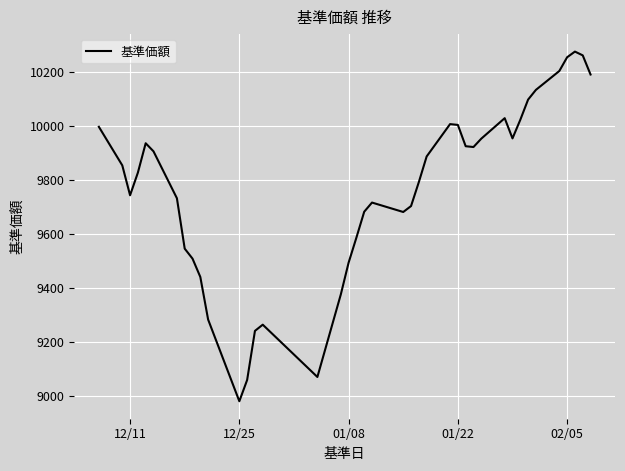

What is the difference between the maximum and minimum values?

1297